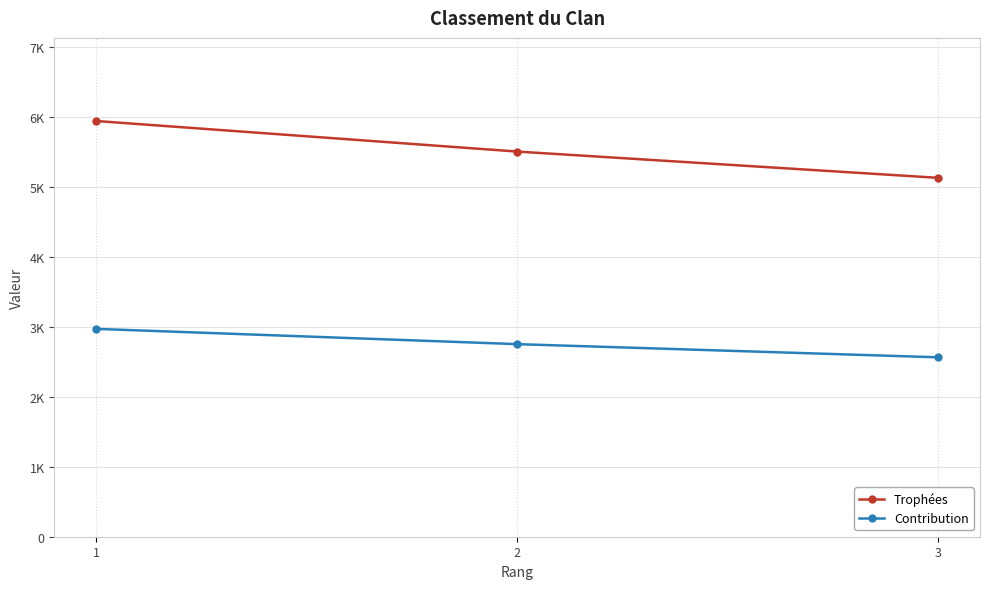

Does the chart have visible grid lines?

Yes